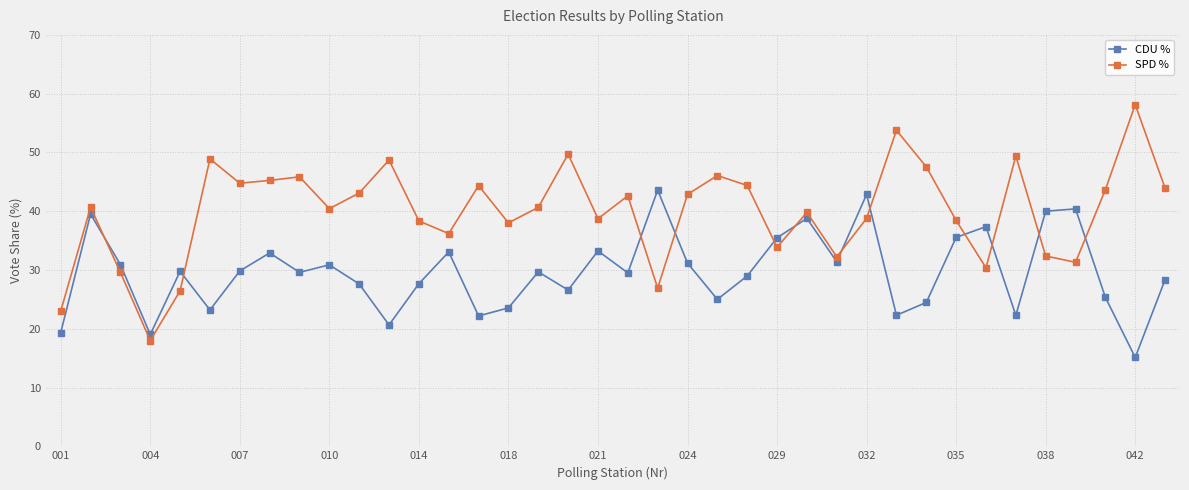

At how many categories does at least one series exceed 35?

33